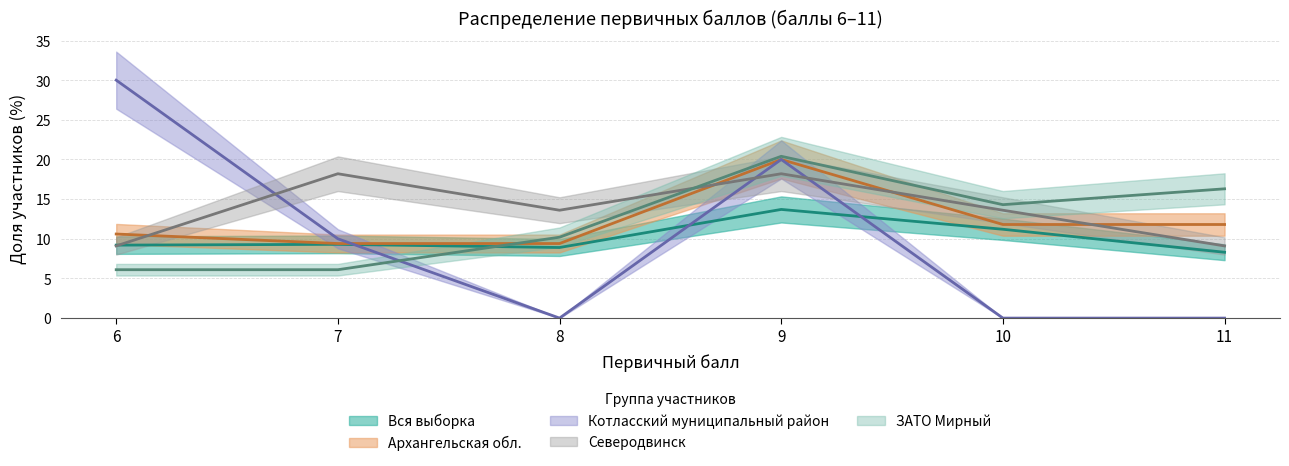

At which category does Вся выборка reach its first local valley?

8